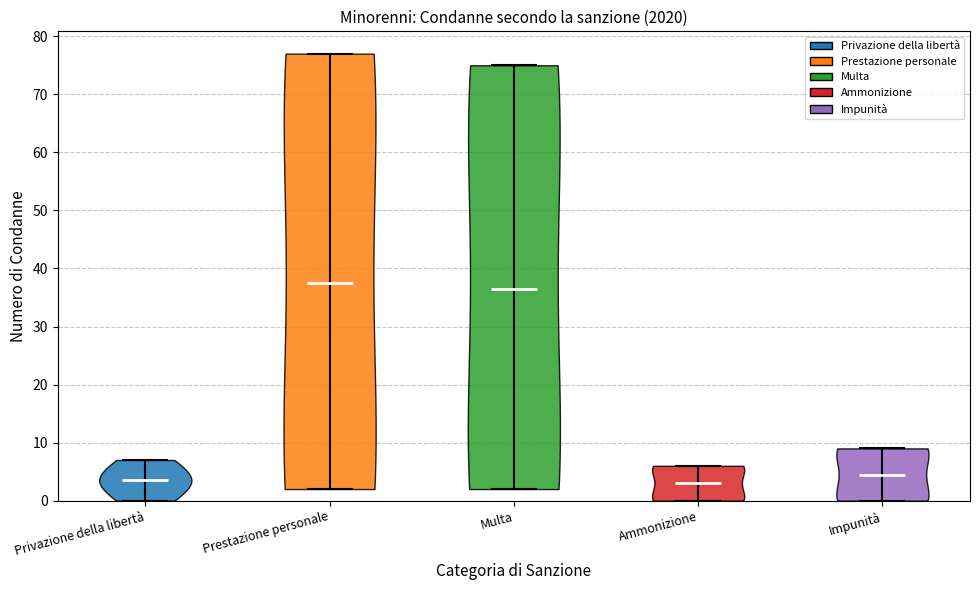

What is the highest point the violin for Ammonizione reaches on the y-axis? The values are not printed on the chart, so give them approximately, as read against the axis.

6